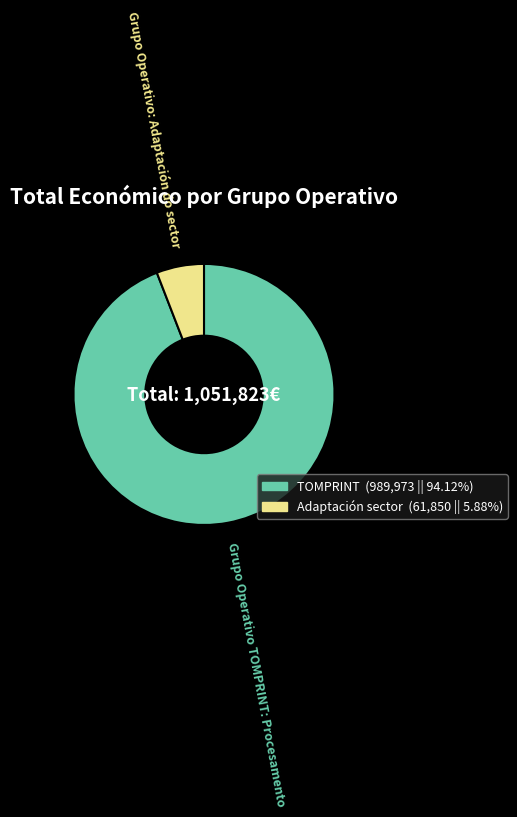

Is there a majority slice in this chart?

Yes